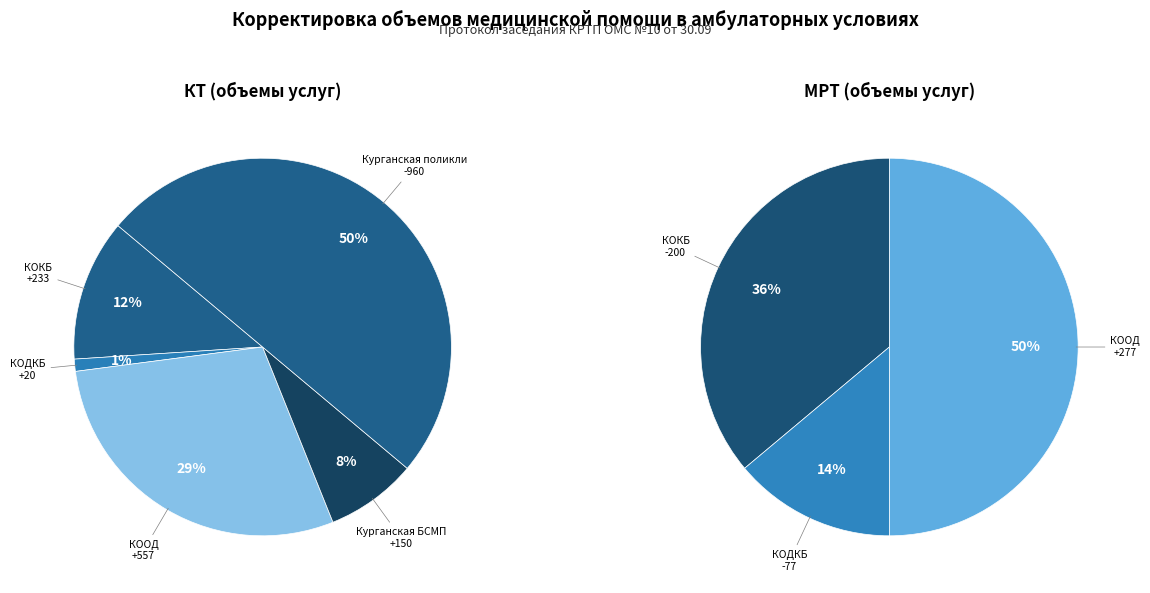

Which has a higher value, ГБУ КОКБ or ГБУ Курганская поликлиника №1?

ГБУ КОКБ